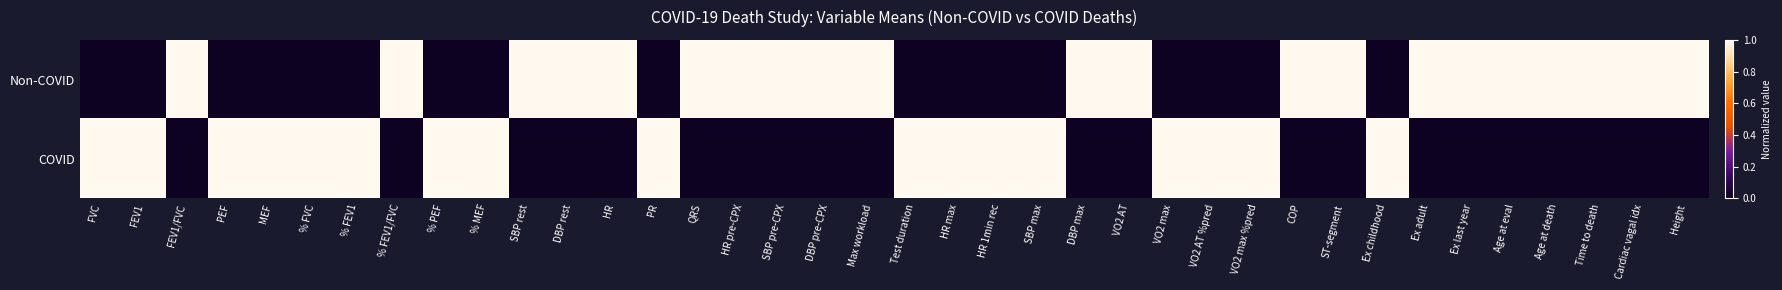

Which series has the largest total across all categories?

Non-COVID